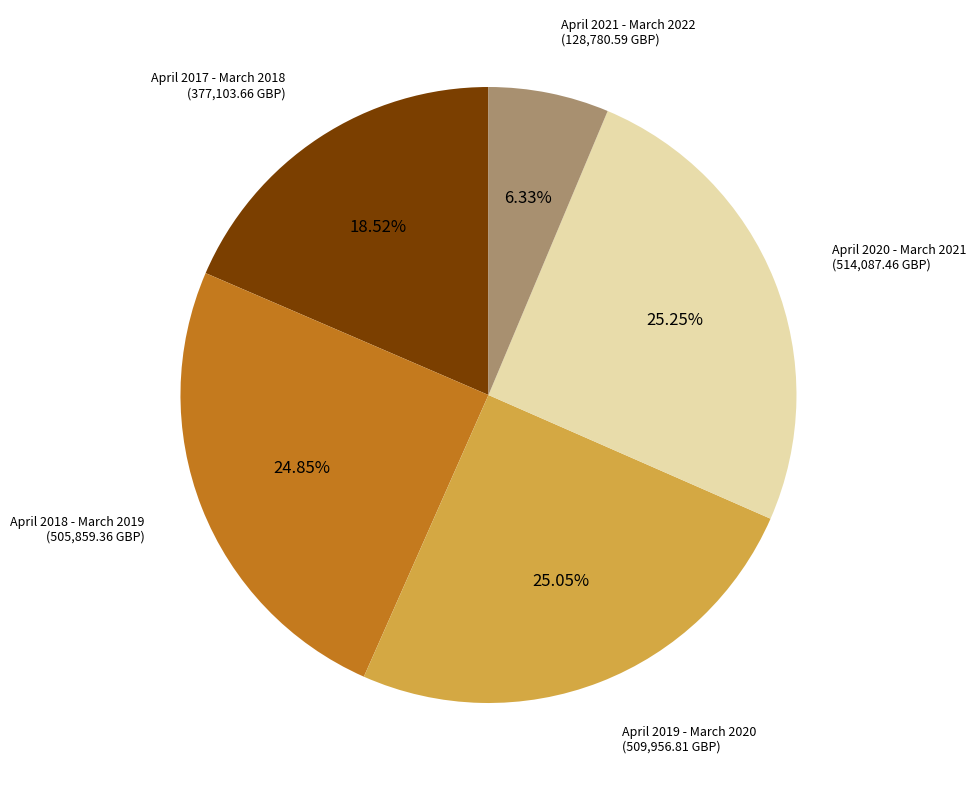

Is there any slice that represents more than half of the pie?

No